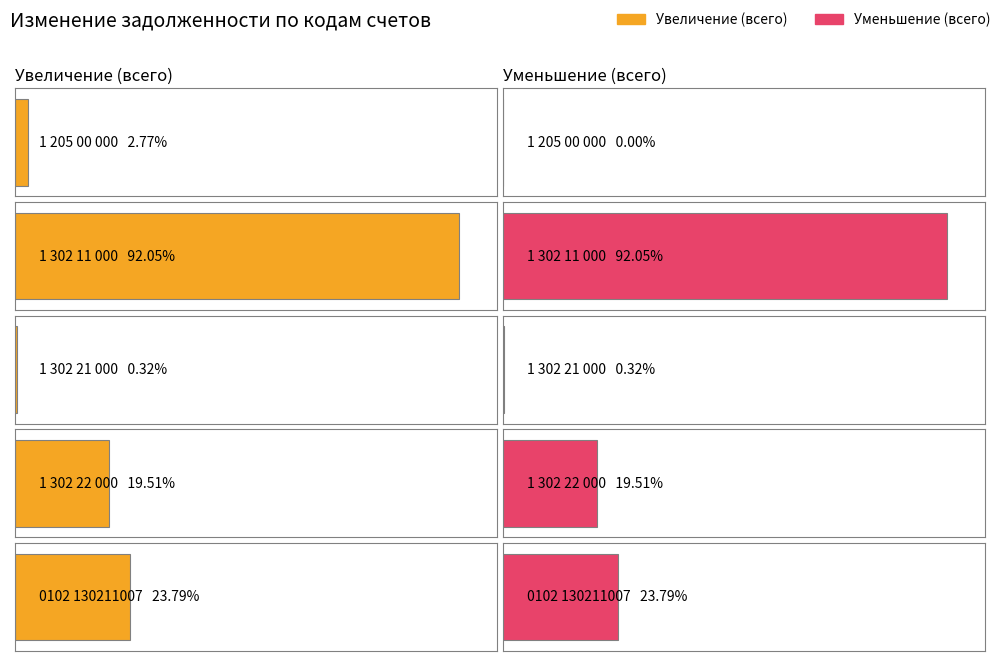

Reading right to left, extract all data points from this chart.

Увеличение (всего): 0102 130211007=713826.8	1 302 22 000=585200.0	1 302 21 000=9483.2	1 302 11 000=2761474.4	1 205 00 000=83033.8
Уменьшение (всего): 0102 130211007=713826.8	1 302 22 000=585200.0	1 302 21 000=9483.2	1 302 11 000=2761474.4	1 205 00 000=19.7